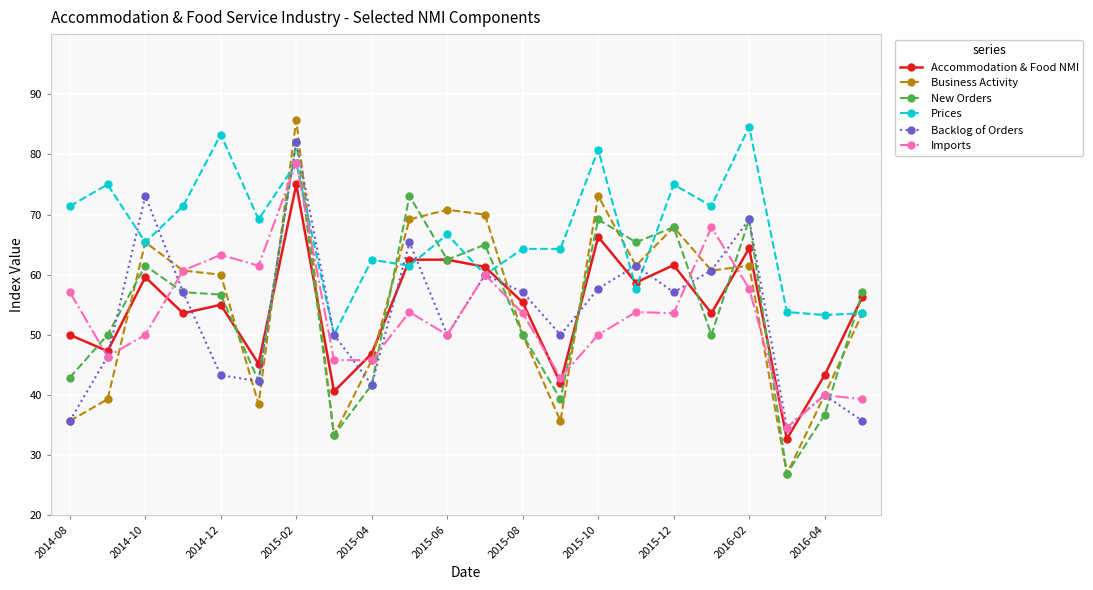

Which series has the largest total across all categories?

Prices